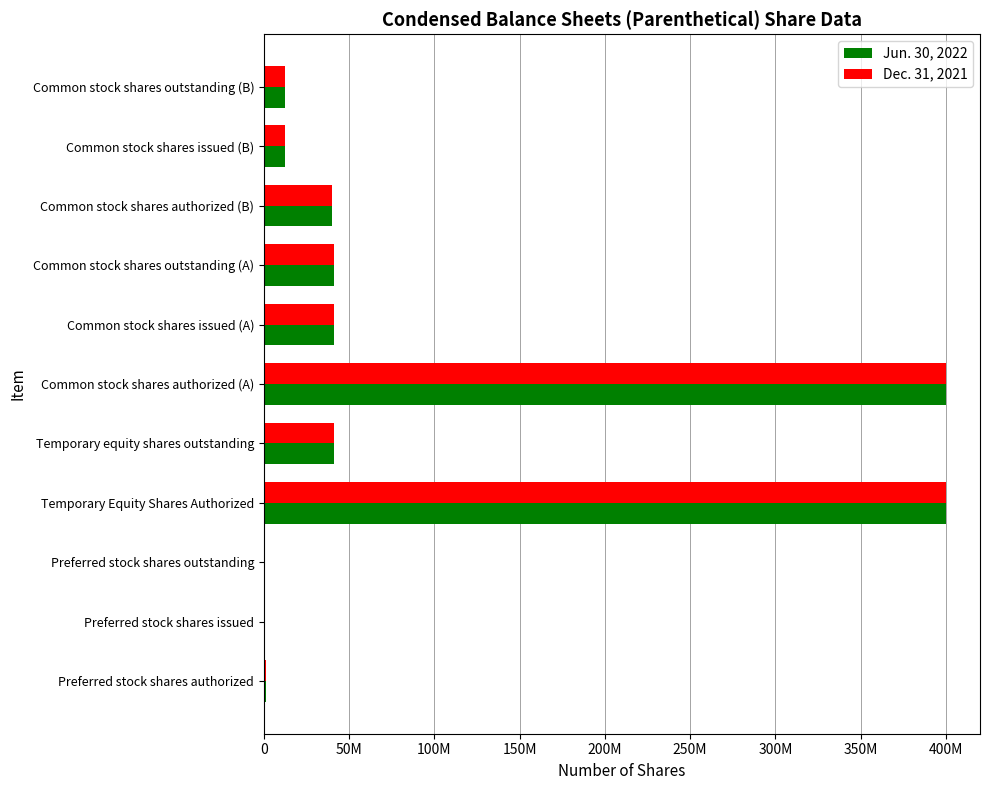

Are the bars grouped side by side (vs. stacked)?

Yes